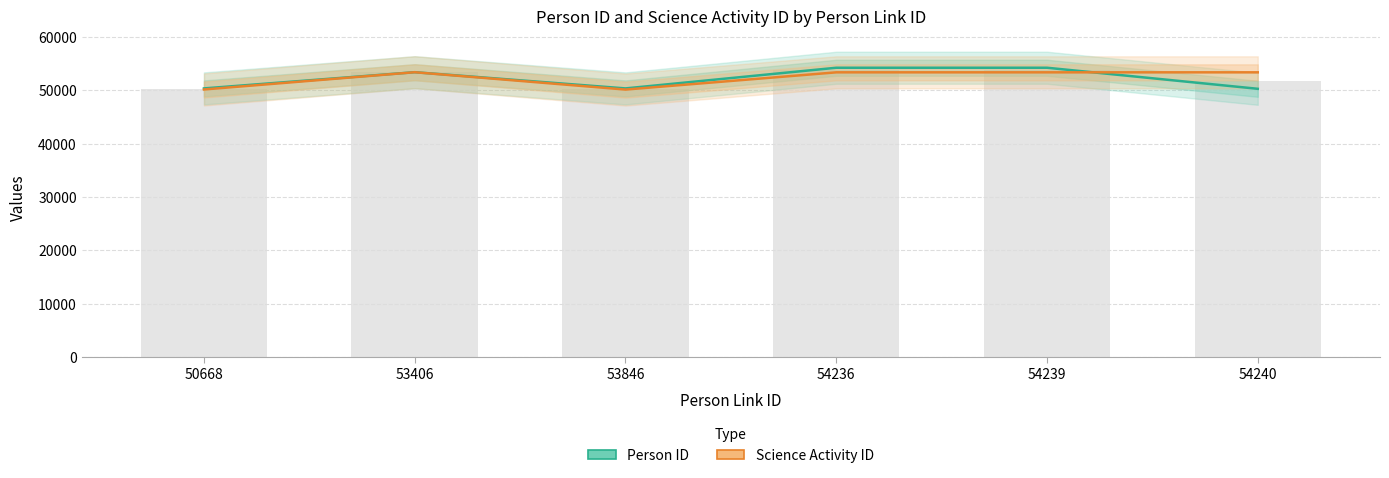

The value of Person ID at 53846 is 50364. True or false?

True